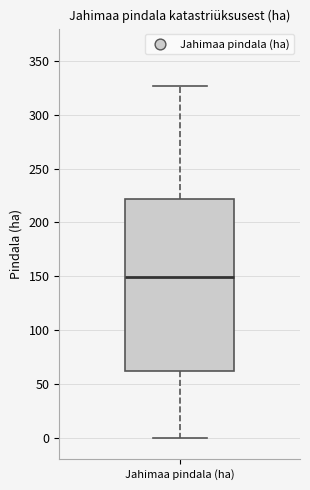

Read this box plot against the y-axis: the position of the median line, the range covered by the box, and the ends of both whiskers. The values are not printed on the chart, so give them approximately, as read against the axis.

median 150, box 60 to 220, whiskers 0 to 325